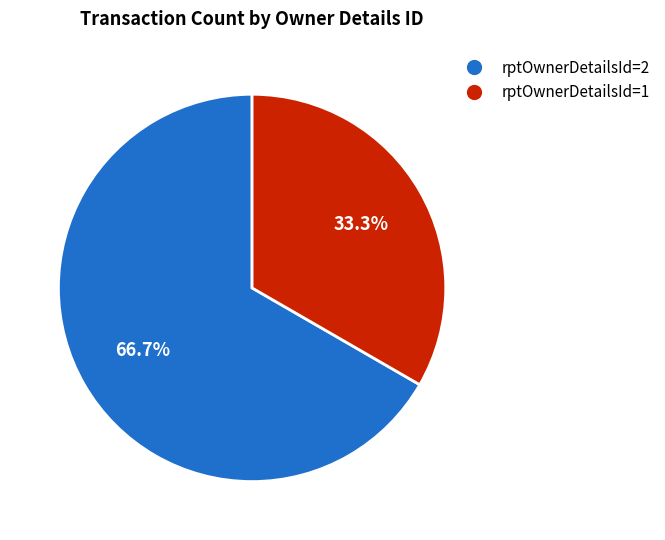

To the nearest percent, what percentage of the pie is rptOwnerDetailsId=2?

67%